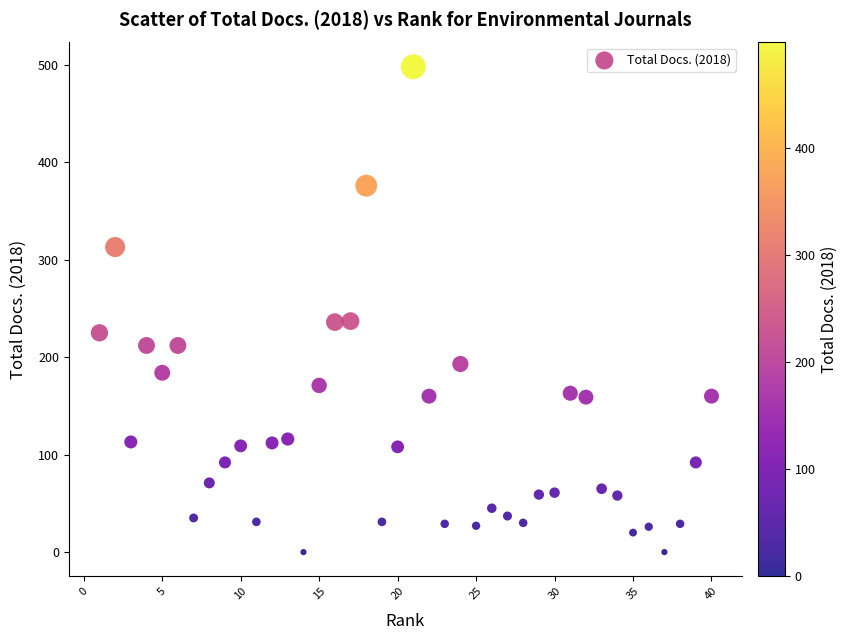

What is the range of X values (max minus min)?

39